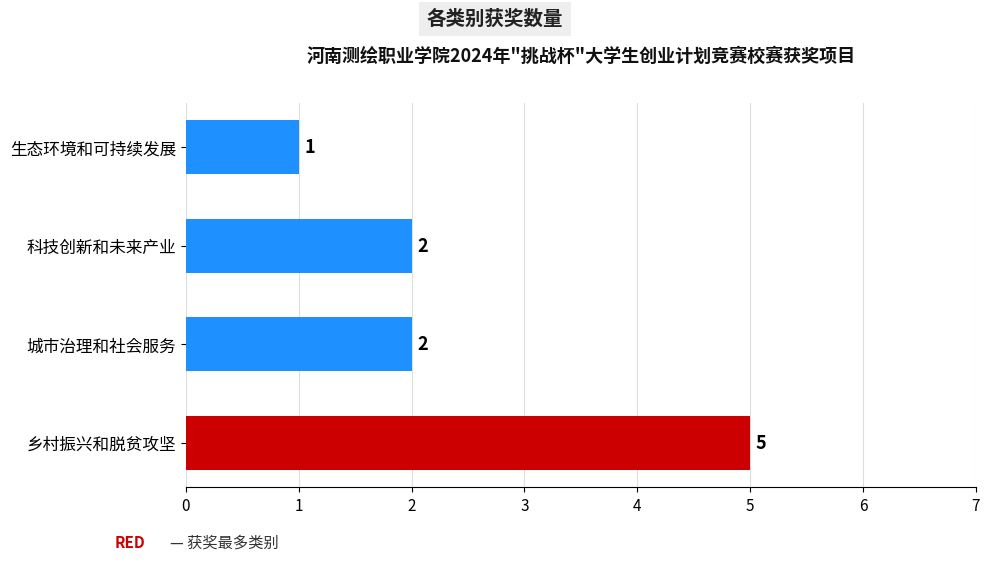

How many values are between 2 and 5?

3